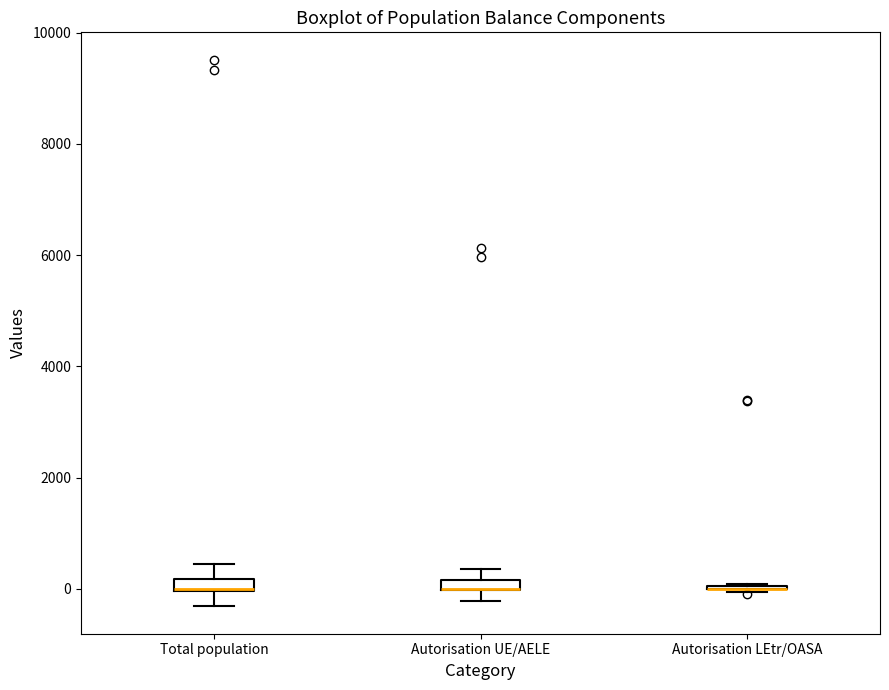

Where does the lower whisker of the box for Total population end on the y-axis? The values are not printed on the chart, so give them approximately, as read against the axis.

-400